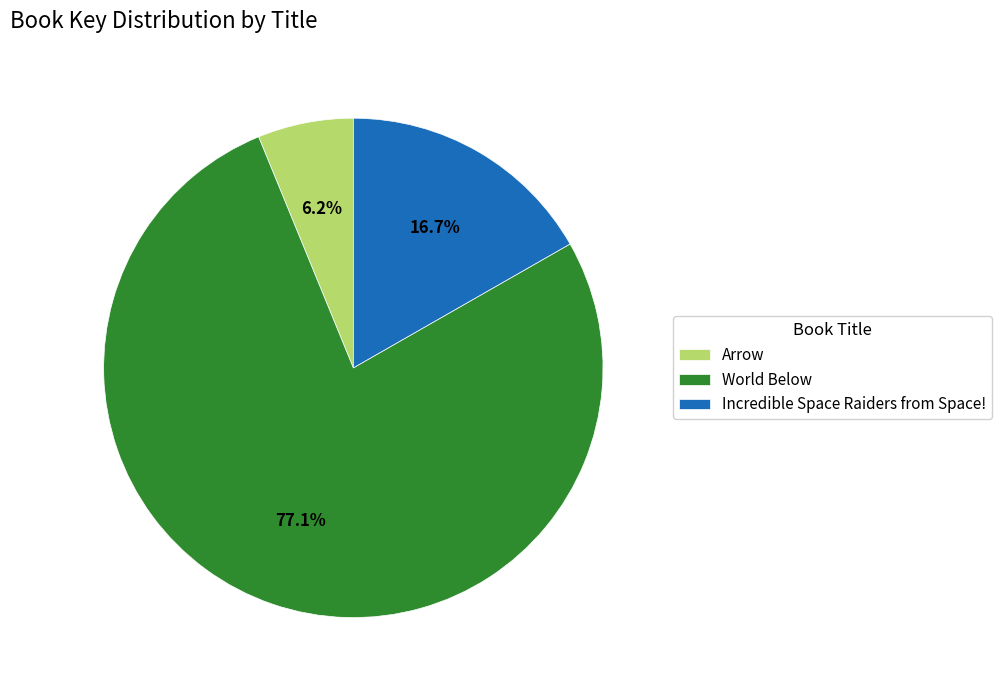

To the nearest percent, what percentage of the pie is Arrow?

6%